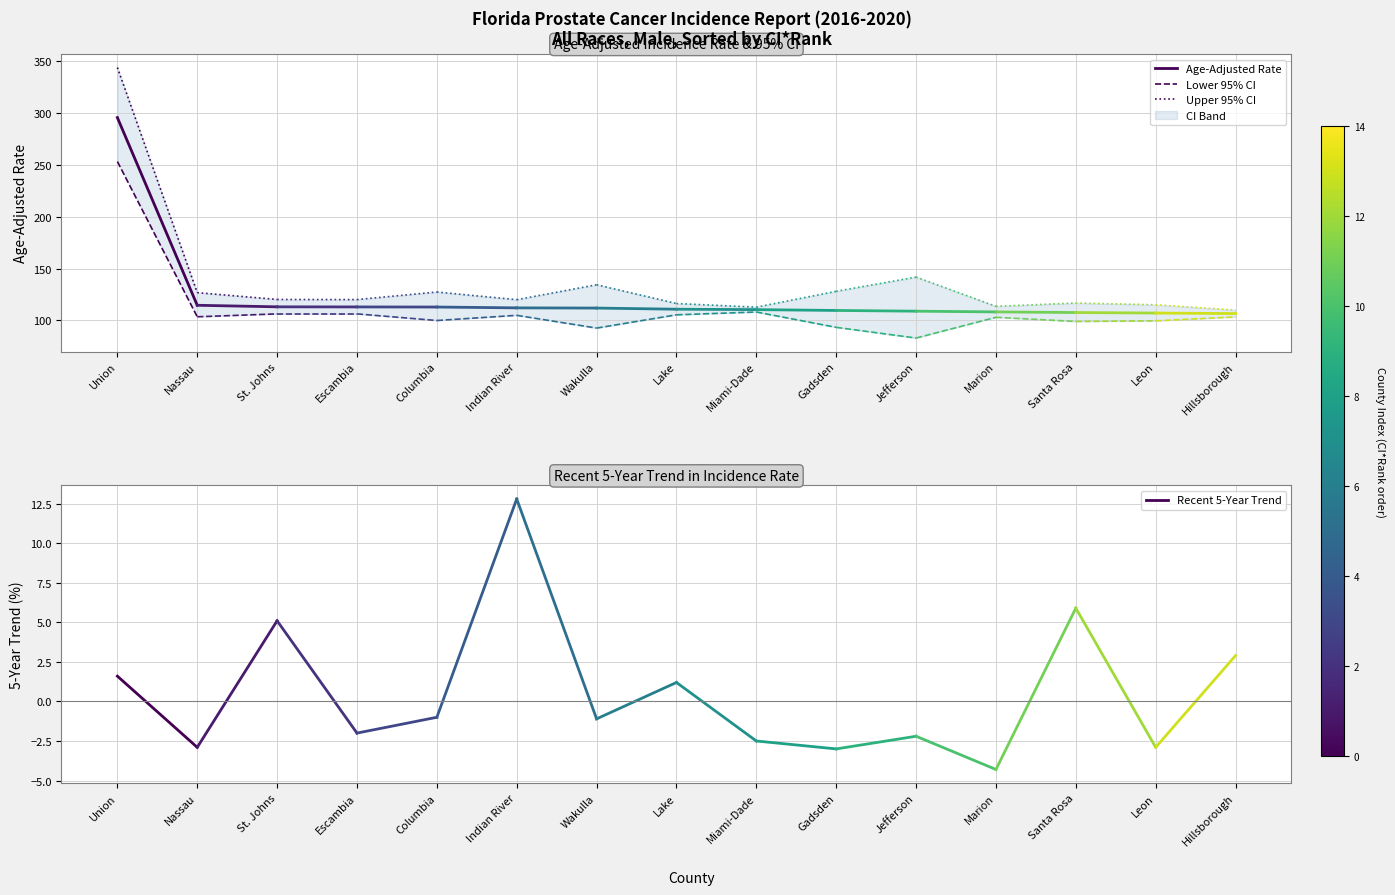

List the labels in order of Lower 95% CI value, smallest first.

Nassau, Union